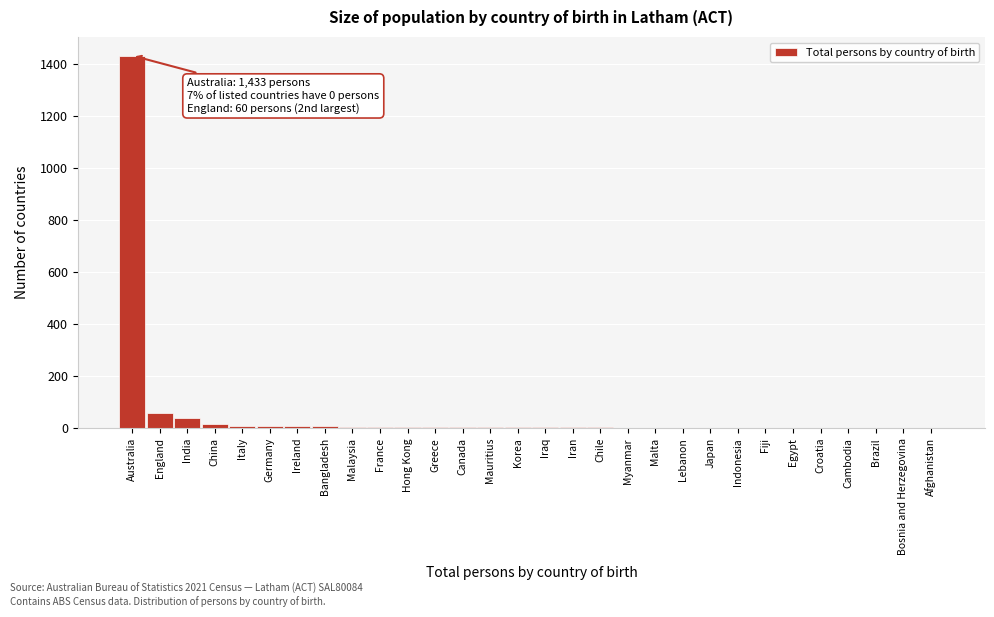

What is the sum of all values?

1624